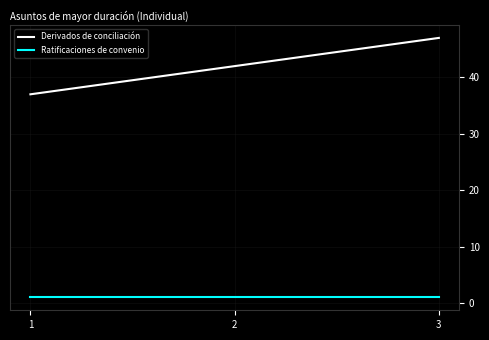

The Derivados de conciliación series shows 47 at 3. True or false?

True